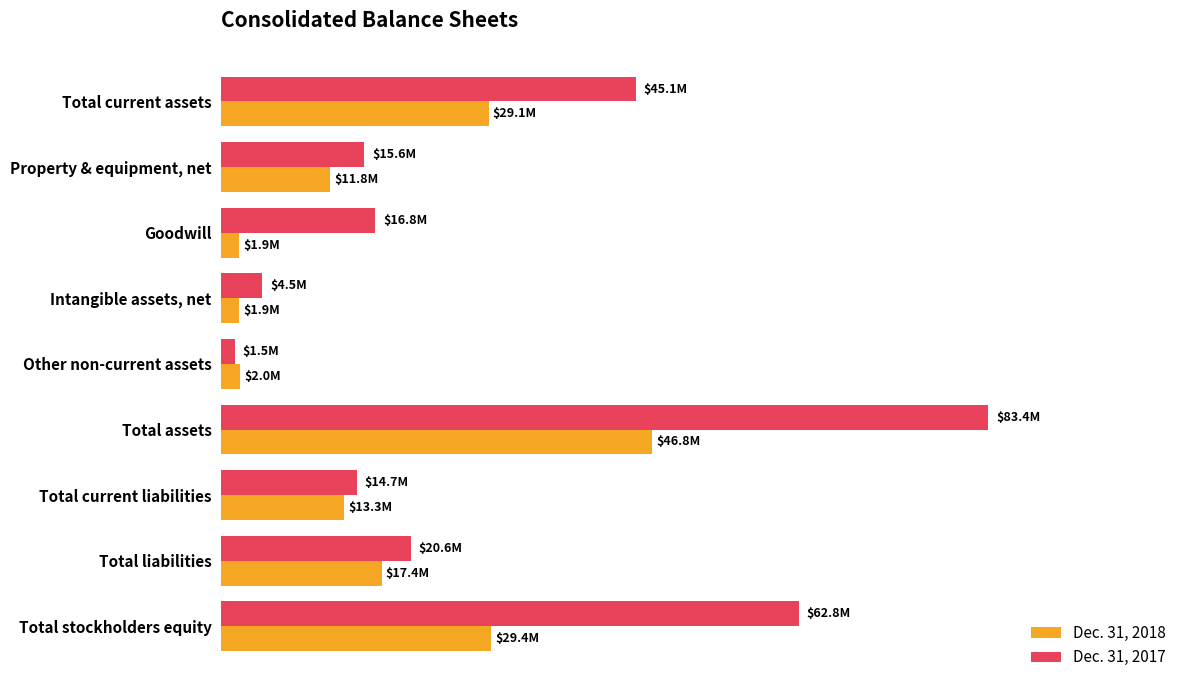

What is the average value of the Dec. 31, 2018 series?

17078556